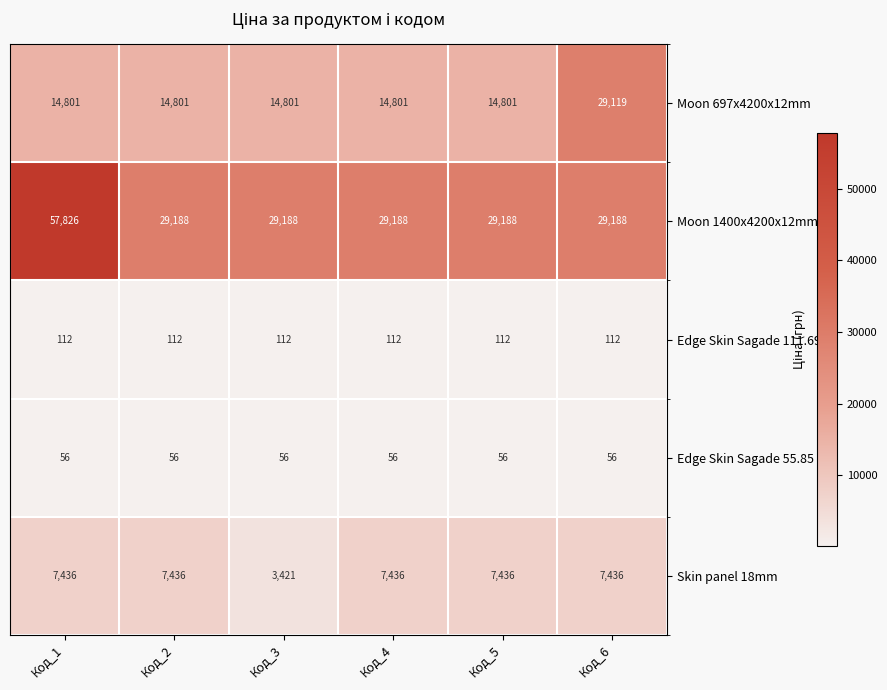

Which series has the largest total across all categories?

Moon 1400x4200x12mm